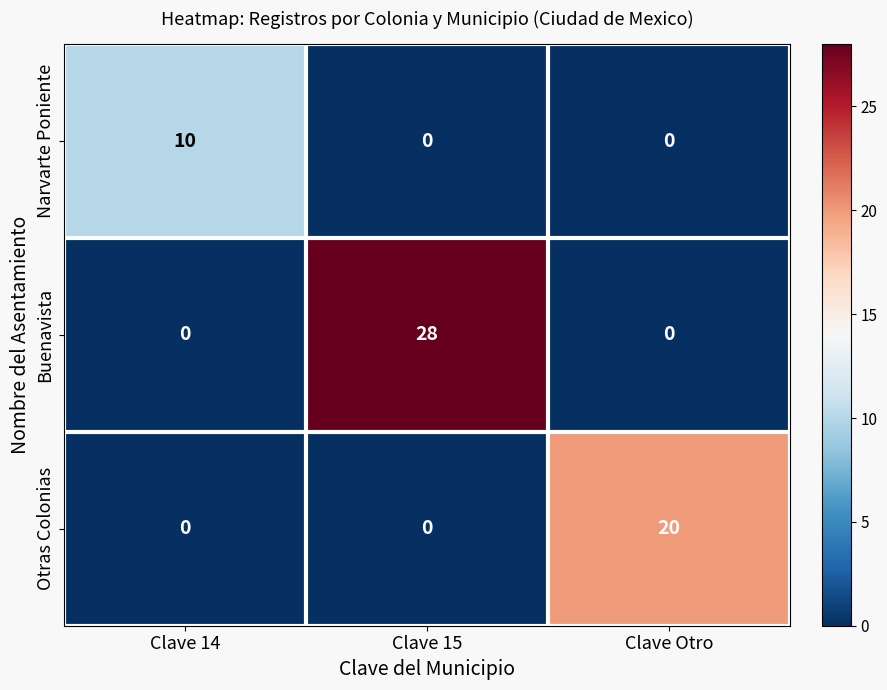

How many series are shown in this chart?

3